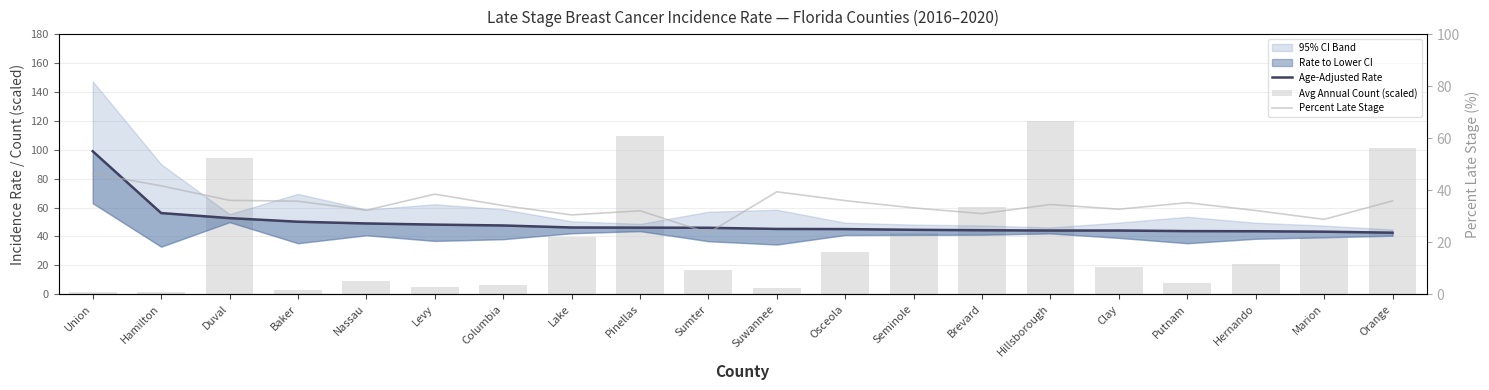

What is the difference between the highest and lowest values at Putnam?

36.3